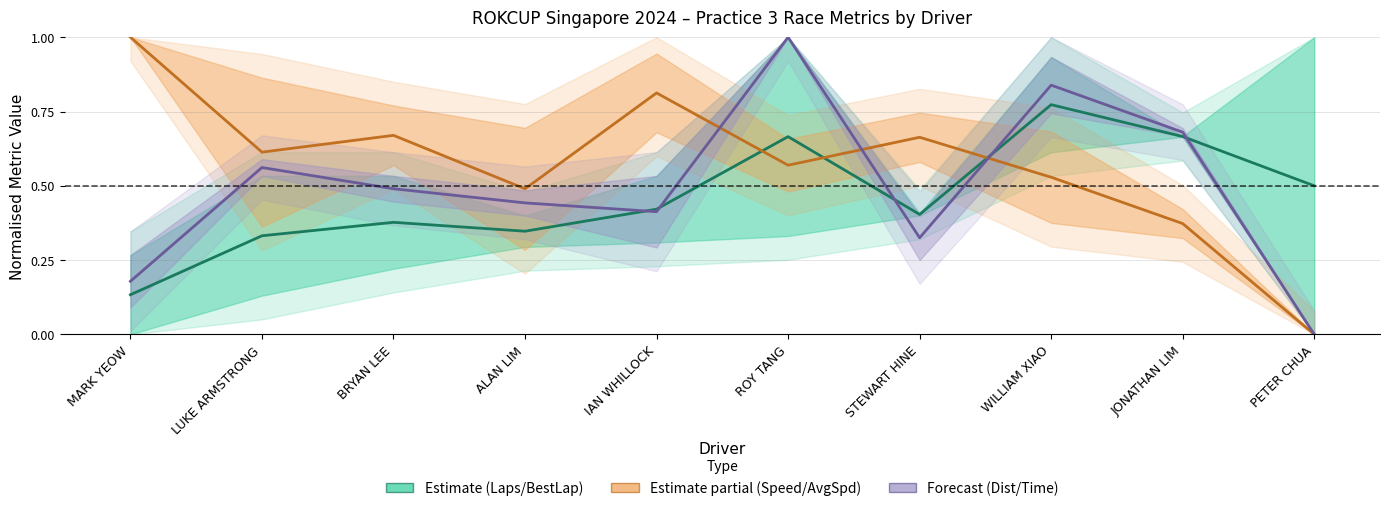

What is the label of the 6th point from the left?

ROY TANG